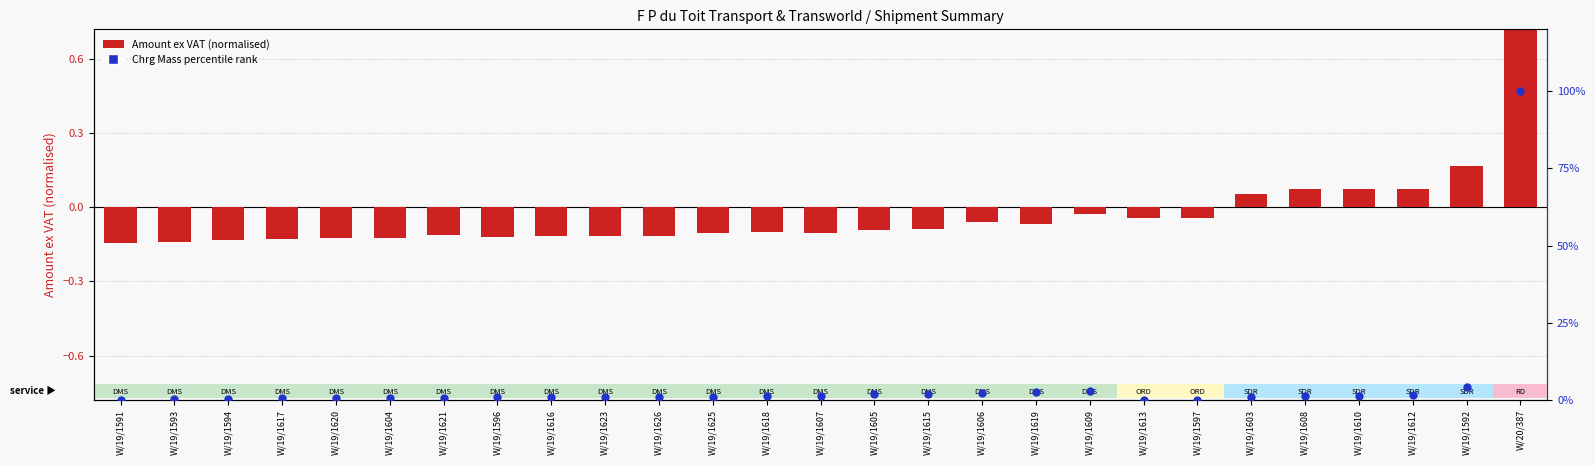

At how many categories does at least one series exceed 34?

1